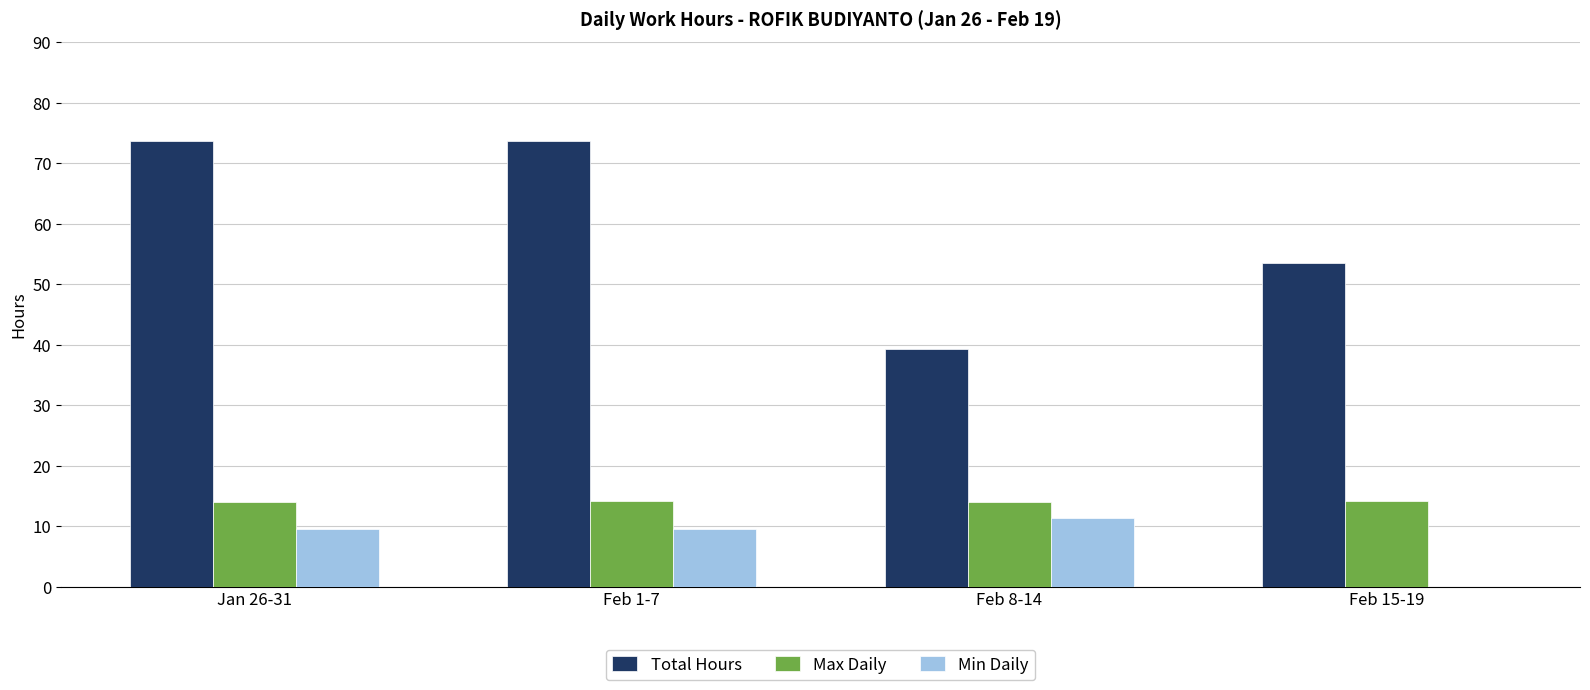

What is the spread (max minus min) of values at Feb 1-7?

64.1